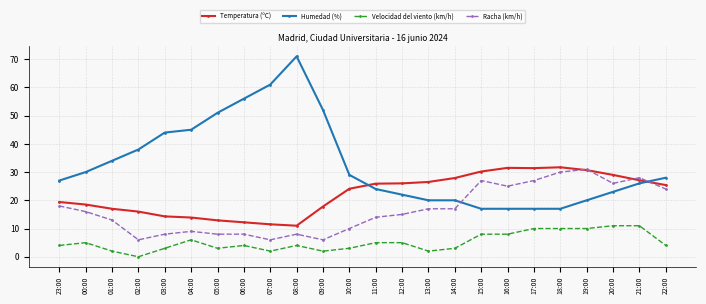

How many data points does each series have?

24